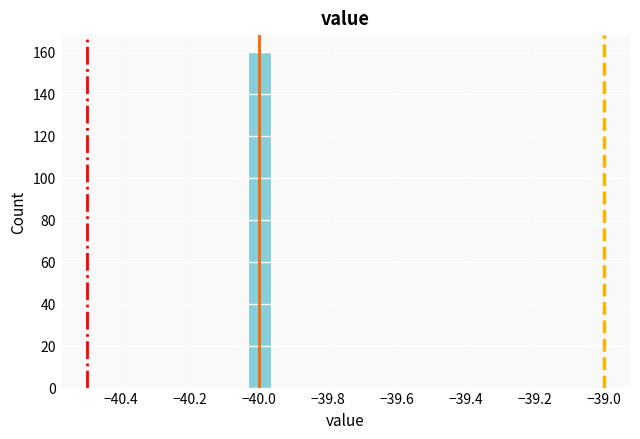

Around what value on the x-axis is the tallest bar? Give the approximate position of its centre, as read against the axis.

-40.00